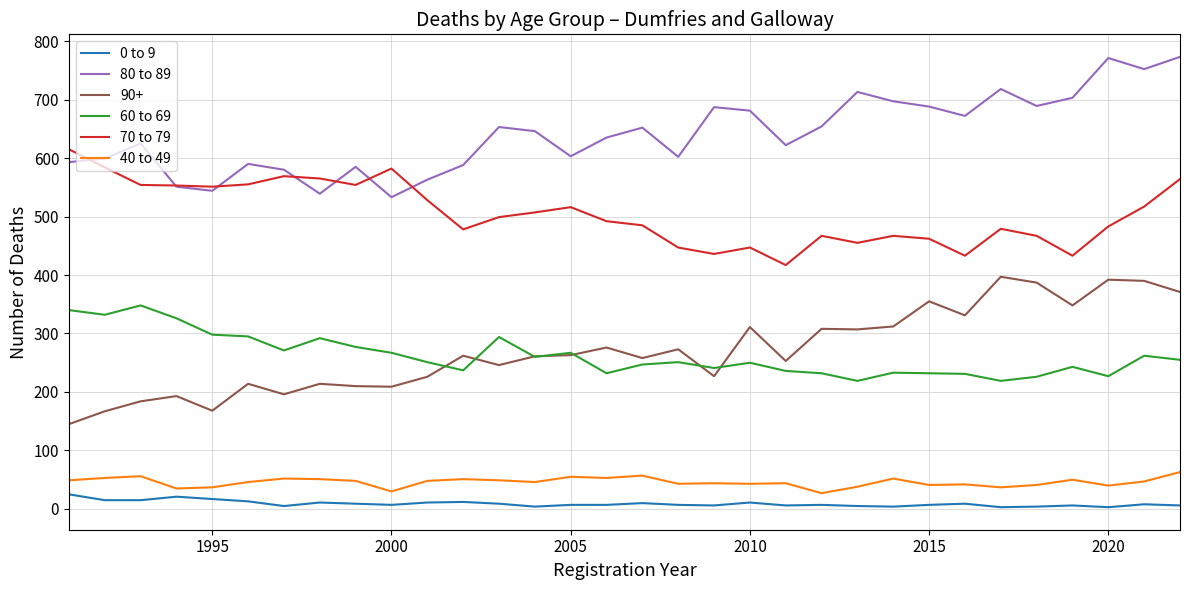

List the series in order of their peak value, highest first.

80 to 89, 70 to 79, 90+, 60 to 69, 40 to 49, 0 to 9